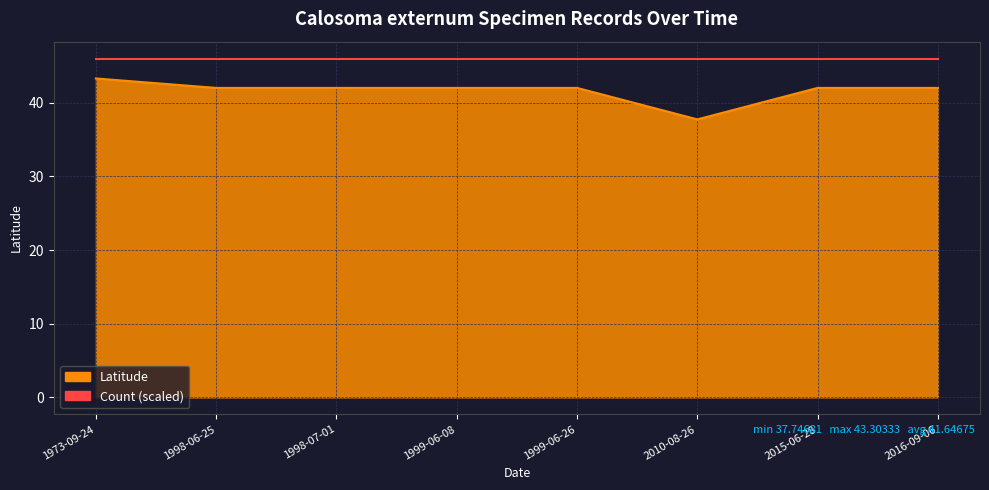

List the labels in order of value, largest first.

1973-09-24, 1998-06-25, 1998-07-01, 1999-06-08, 1999-06-26, 2015-06-28, 2016-09-06, 2010-08-26